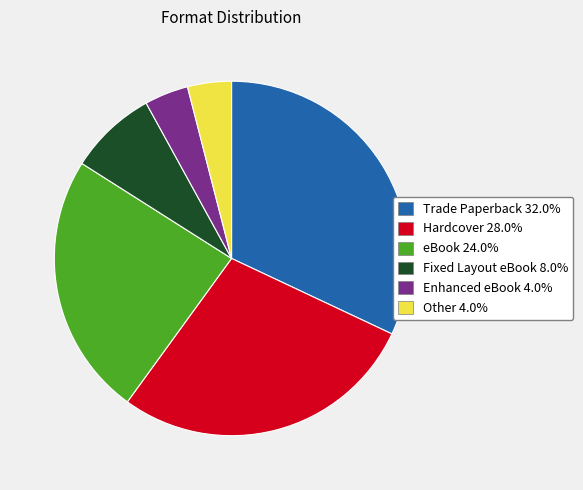

Is Hardcover 28.0% the majority of the pie?

No